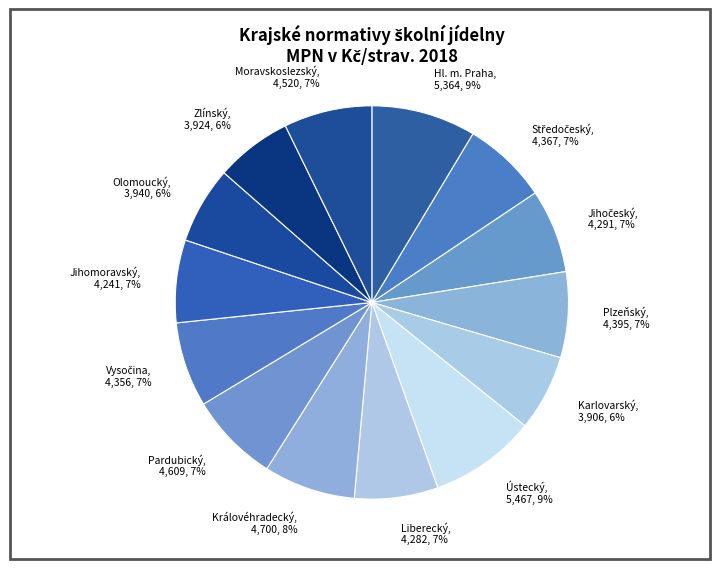

Do Jihomoravský and Pardubický together represent more than half of the pie?

No